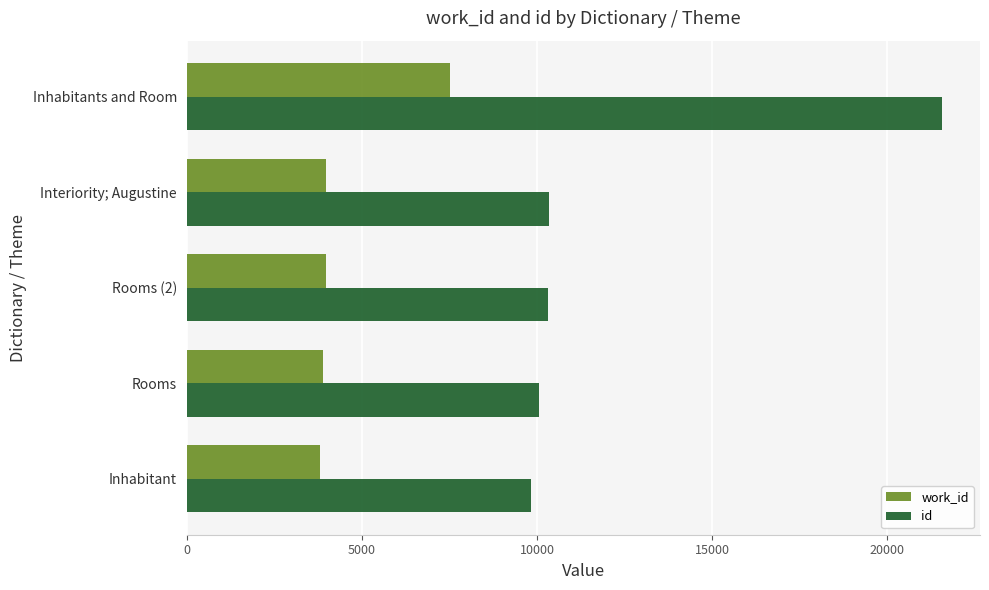

At which label is work_id closest to 5667?

Interiority; Augustine